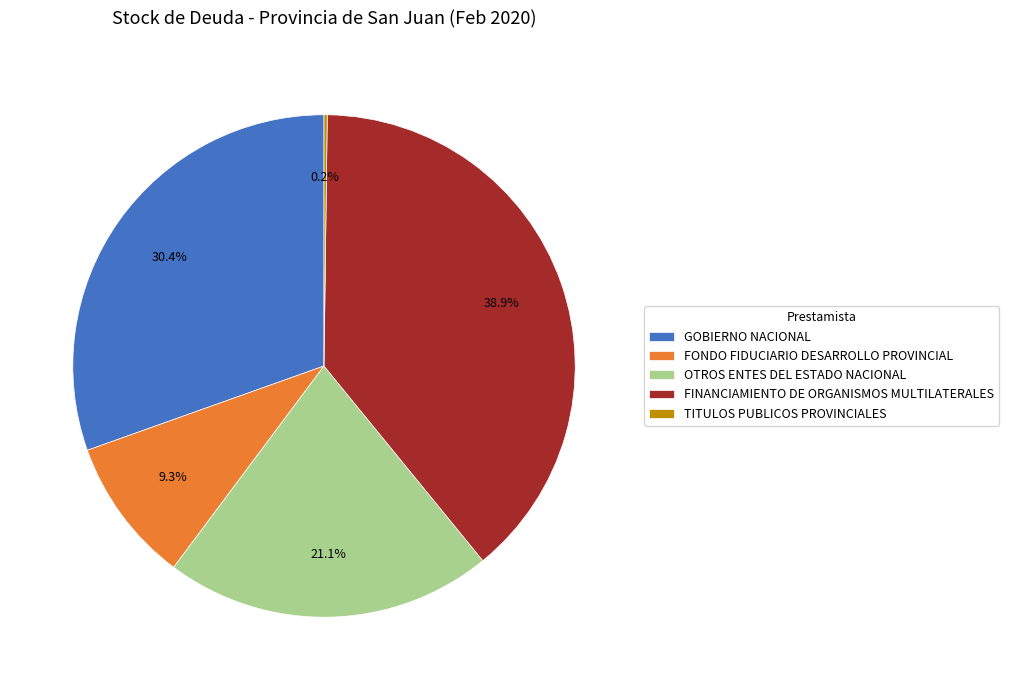

Does GOBIERNO NACIONAL represent more than half of the total?

No